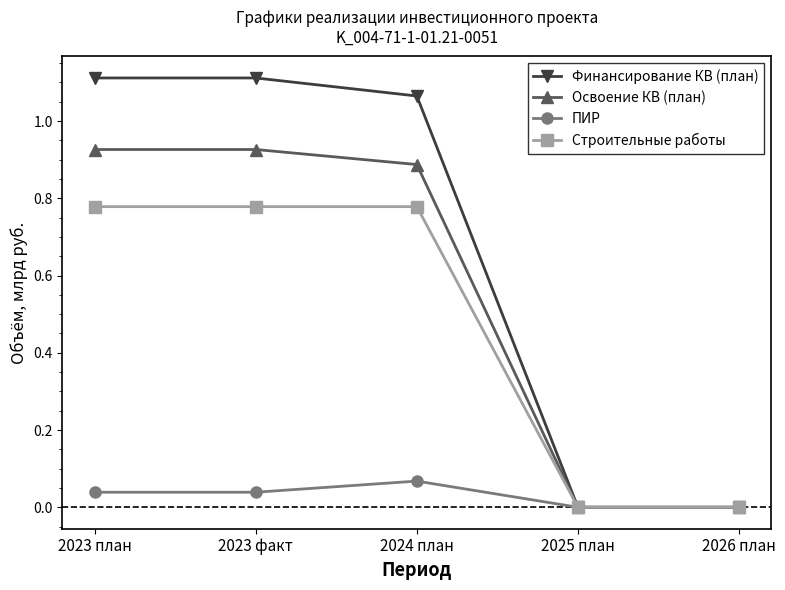

What is the label of the 5th point from the right?

2023 план